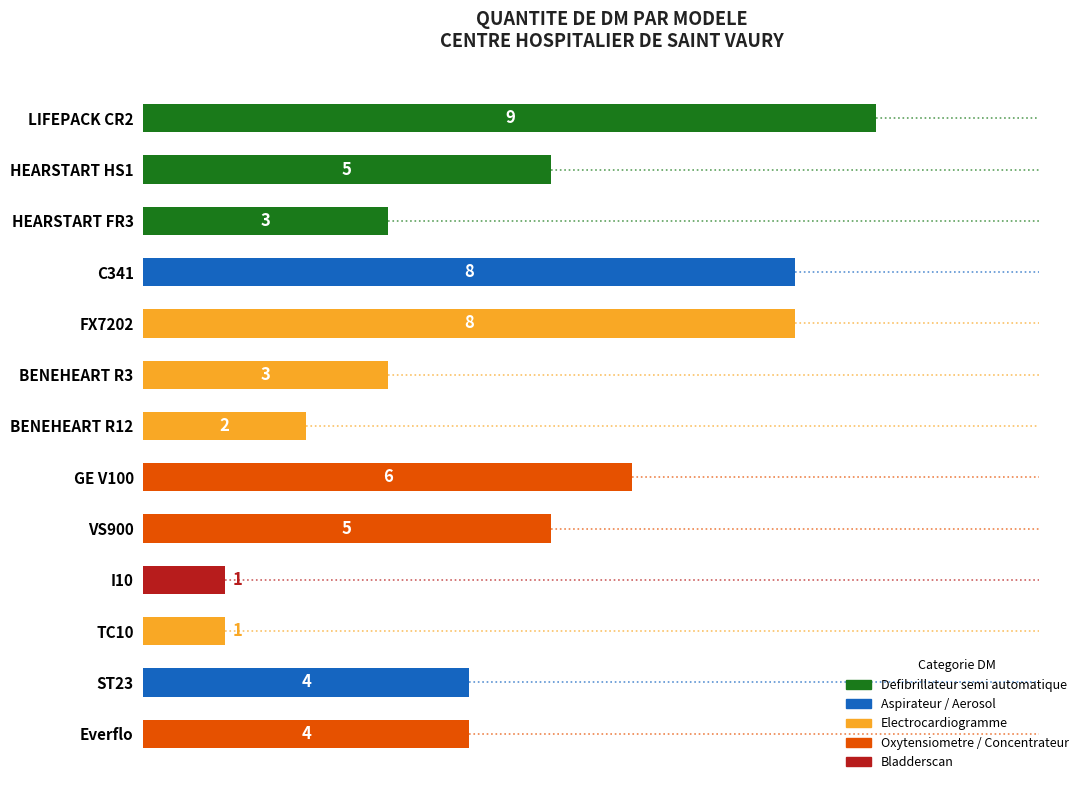

Approximately how many times larger is the value at Everflo compared to FX7202?

0.5